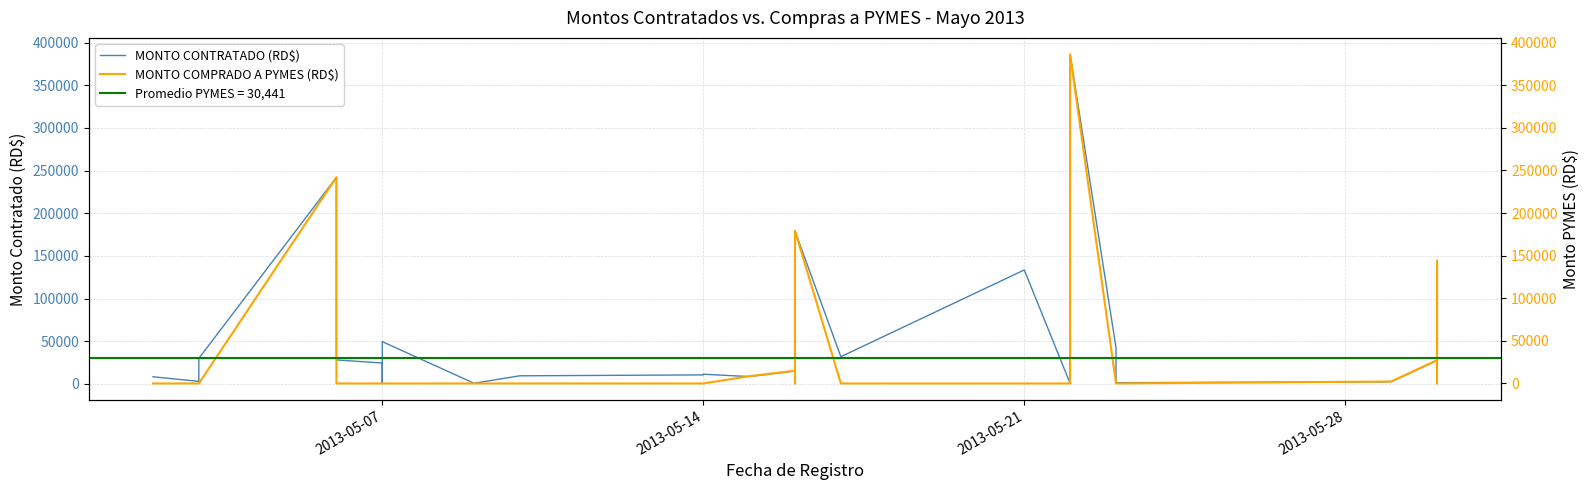

Does the chart display data point markers on the line(s)?

No